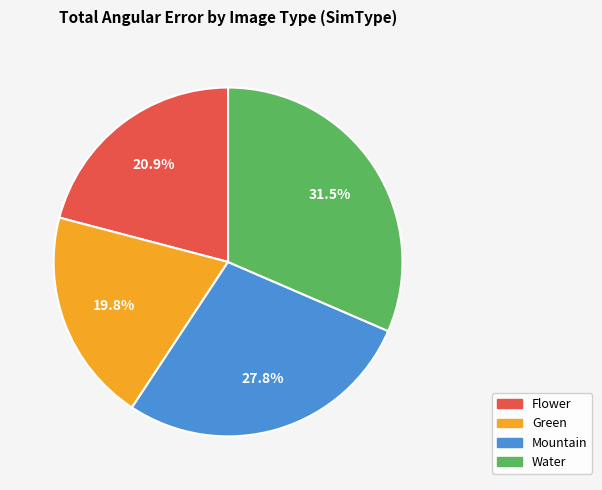

Rank the categories by value from highest to lowest.

Water, Mountain, Flower, Green